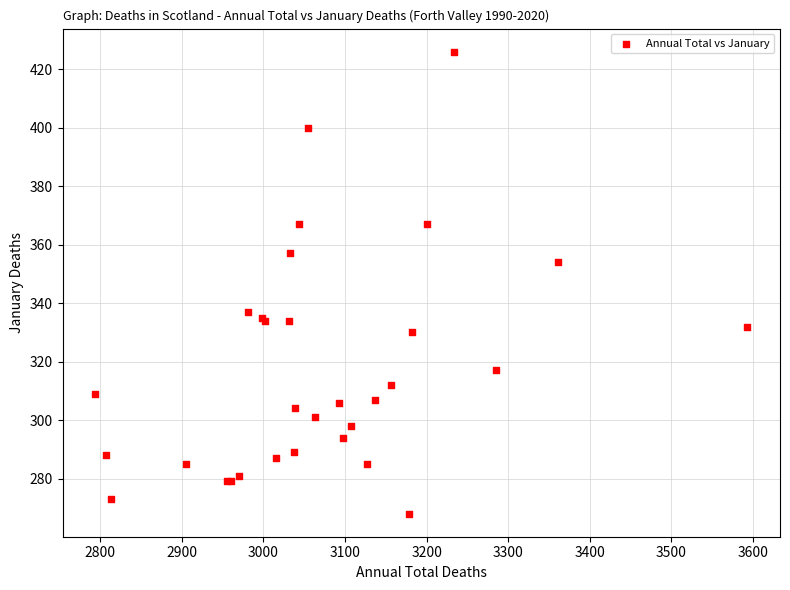

What Y value in the scatter plot is closest to 347?

354